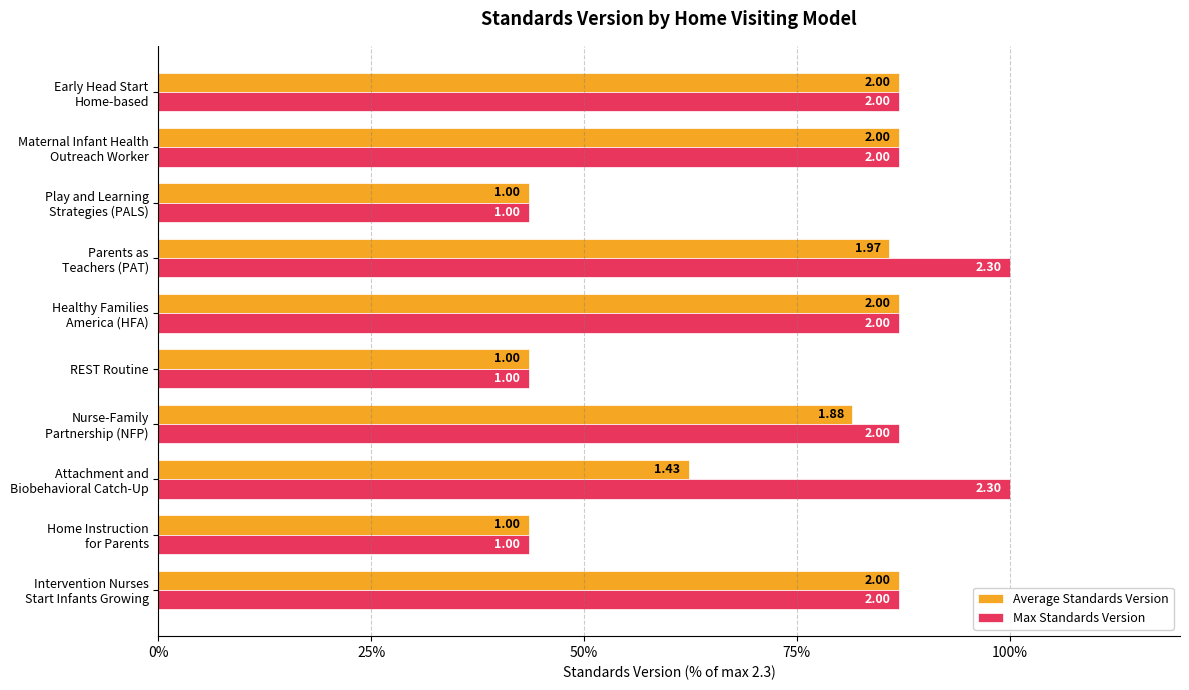

Reading left to right, list all the values displayed in this chart.

Average Standards Version: 87.0	43.5	62.3	81.5	43.5	87.0	85.9	43.5	87.0	87.0
Max Standards Version: 87.0	43.5	100.0	87.0	43.5	87.0	100.0	43.5	87.0	87.0